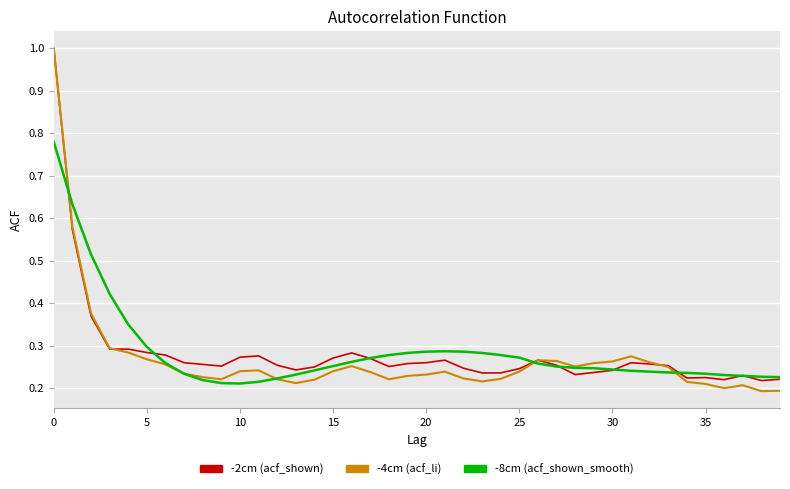

What is the greatest value displayed?

1.0